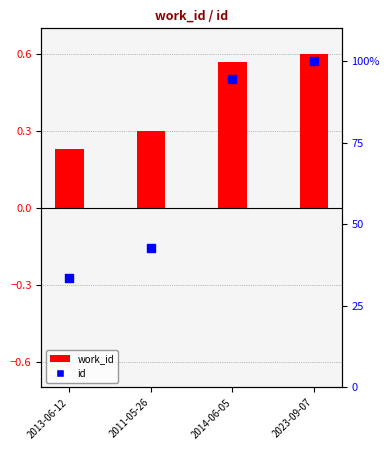

Which series contains the lowest Y value?

work_id